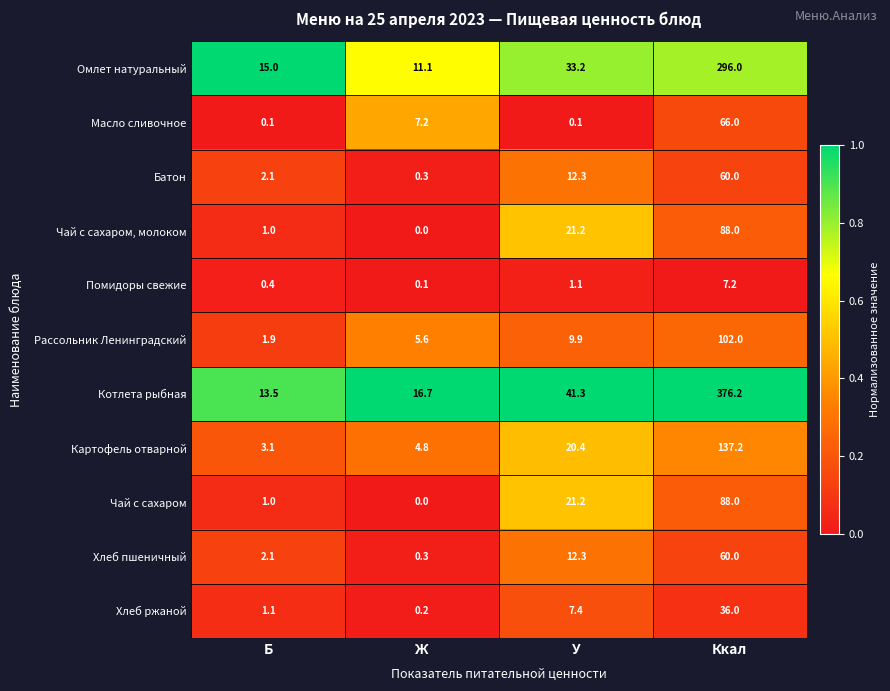

How many distinct data groups are displayed?

11